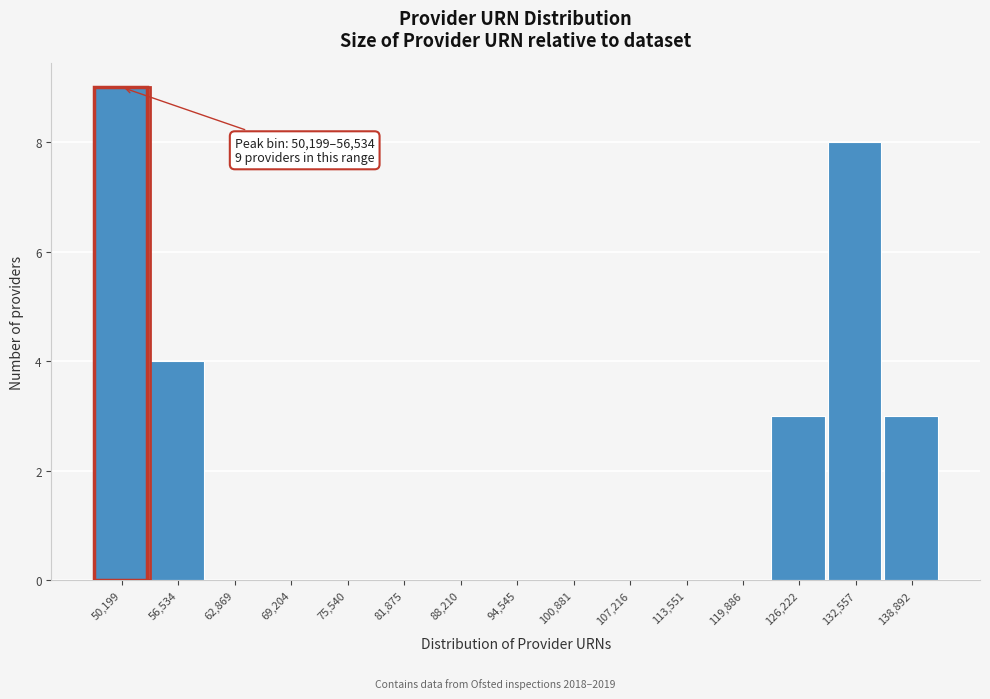

Reading left to right, extract all data points from this chart.

50,199=9	56,534=4	62,869=0	69,204=0	75,540=0	81,875=0	88,210=0	94,545=0	100,881=0	107,216=0	113,551=0	119,886=0	126,222=3	132,557=8	138,892=3